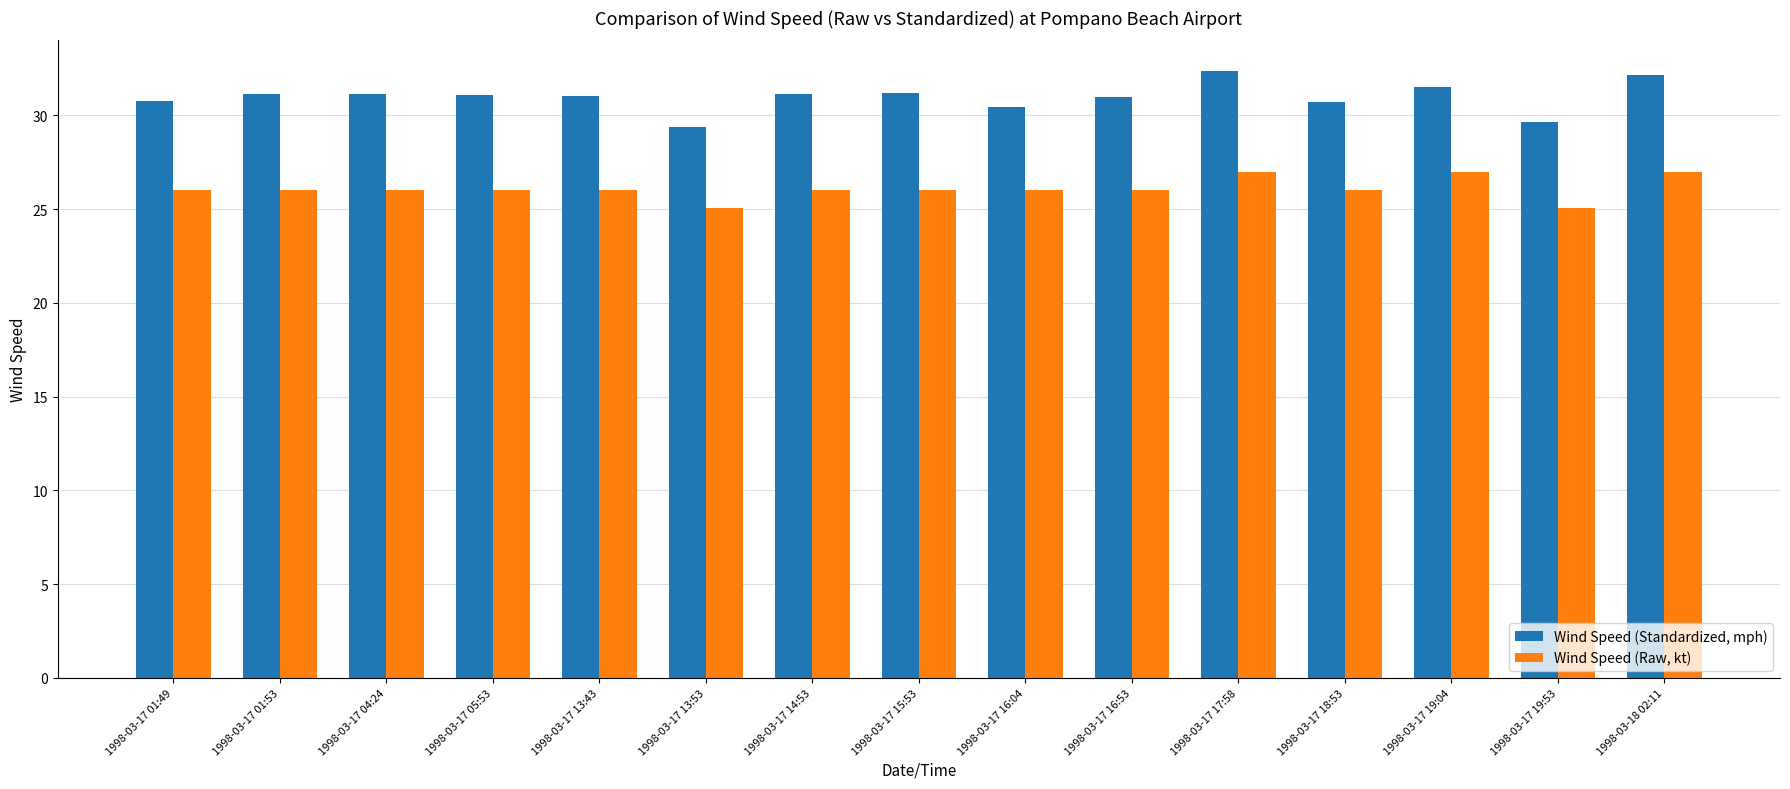

At which label does Wind Speed (Standardized, mph) first exceed 31?

1998-03-17 01:53